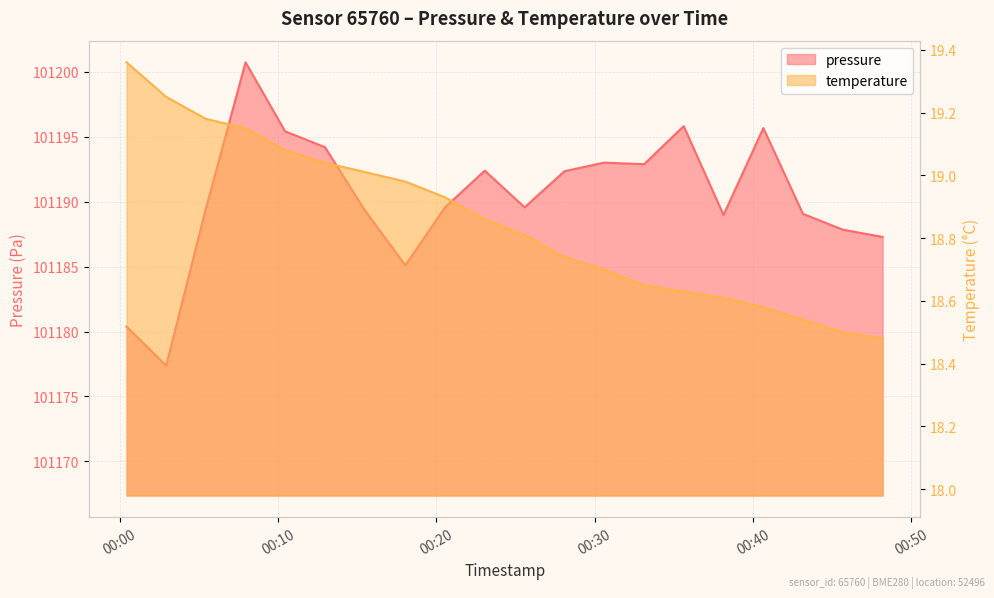

Is it true that pressure equals 101185.1 at 2023-09-12T00:18:03?

True